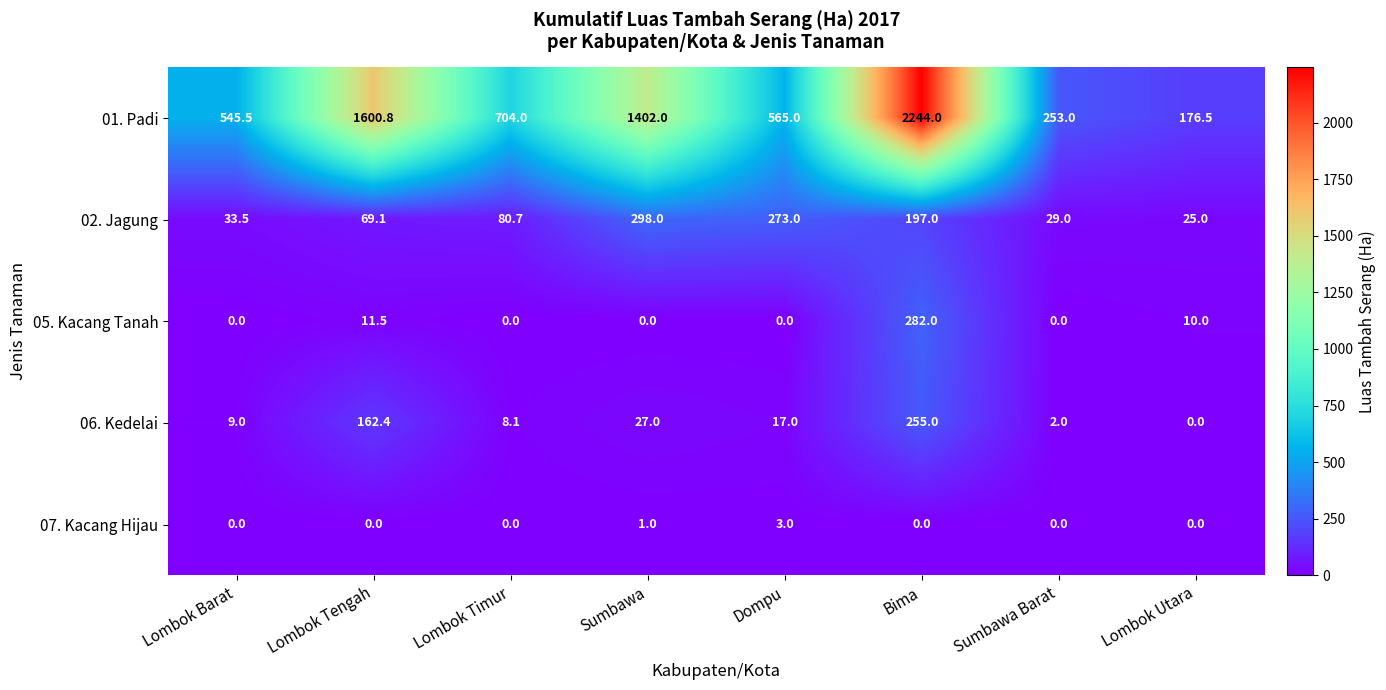

Rank the series at Bima from highest to lowest value.

01. Padi, 05. Kacang Tanah, 06. Kedelai, 02. Jagung, 07. Kacang Hijau